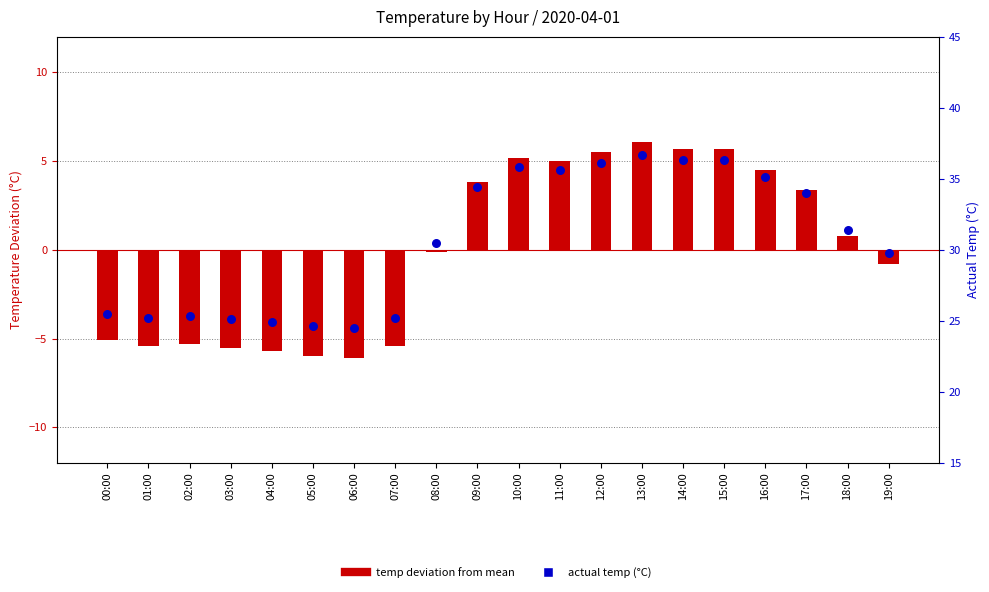

Is the value of temp deviation from mean at 09:00 greater than the value of actual temp (°C) at 09:00?

No